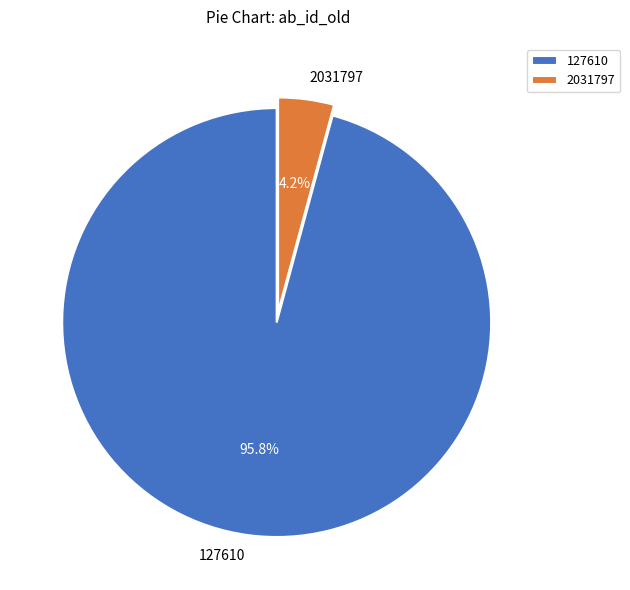

Which category has the biggest portion of the pie?

127610